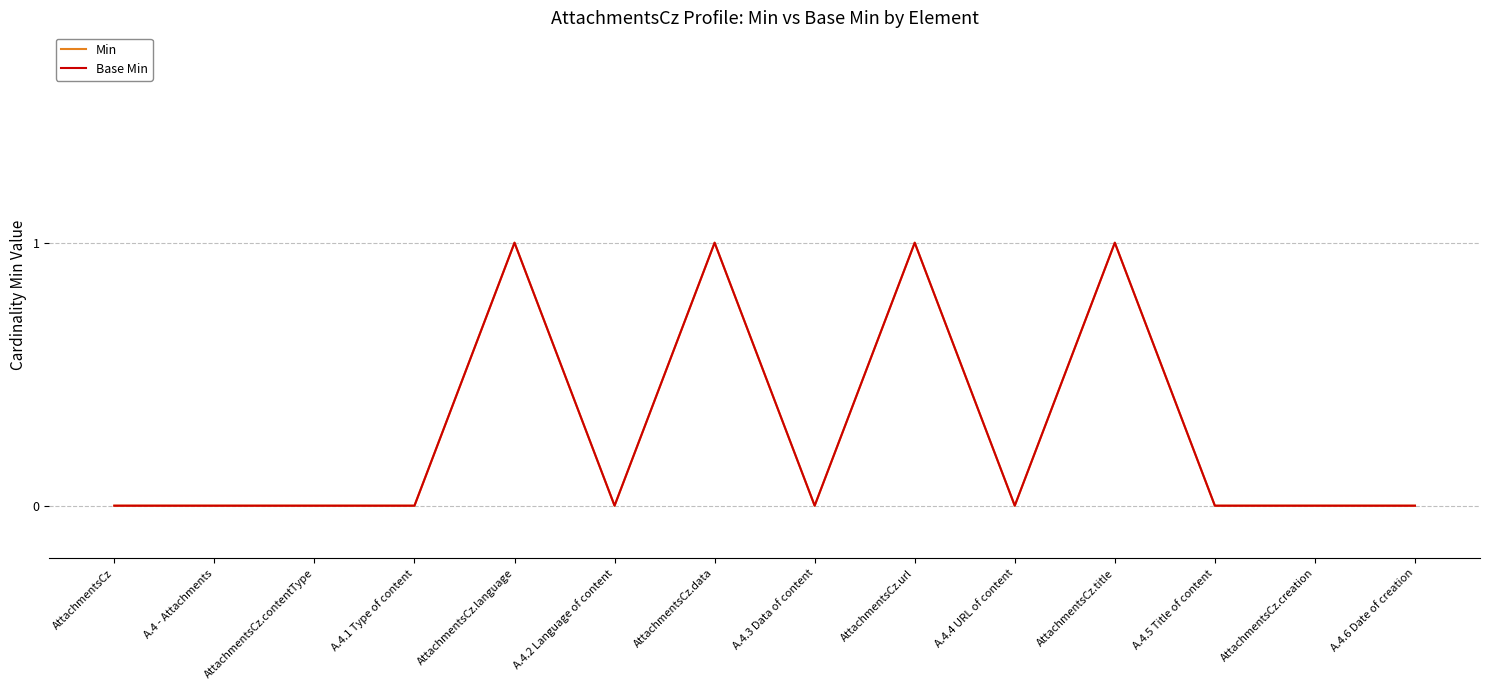

Does the chart display data point markers on the line(s)?

No